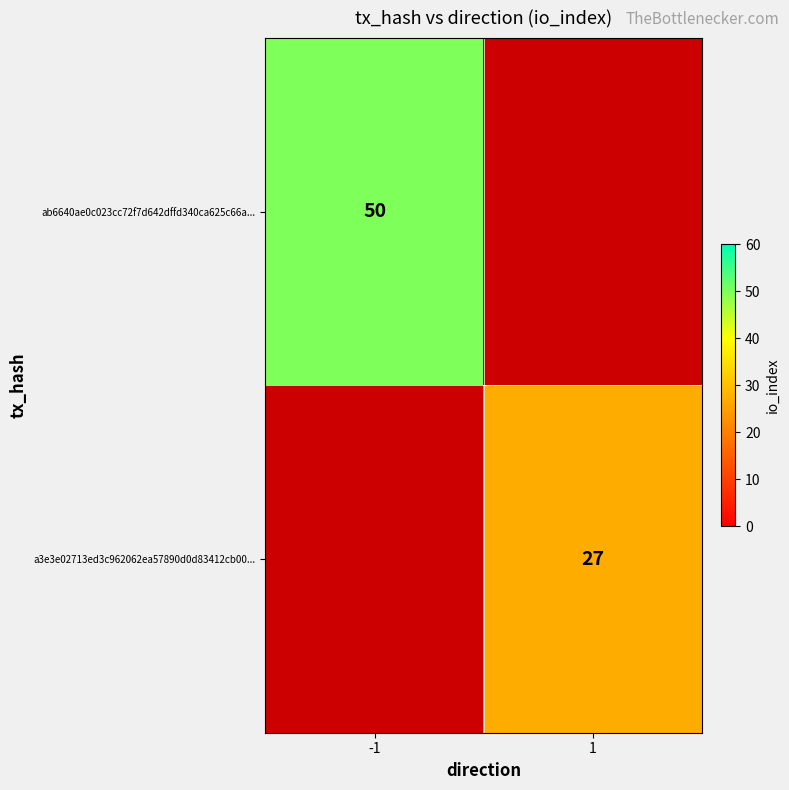

Is the value of a3e3e02713ed3c962062ea57890d0d83412cb00... at 1 greater than the value of ab6640ae0c023cc72f7d642dffd340ca625c66a... at -1?

No